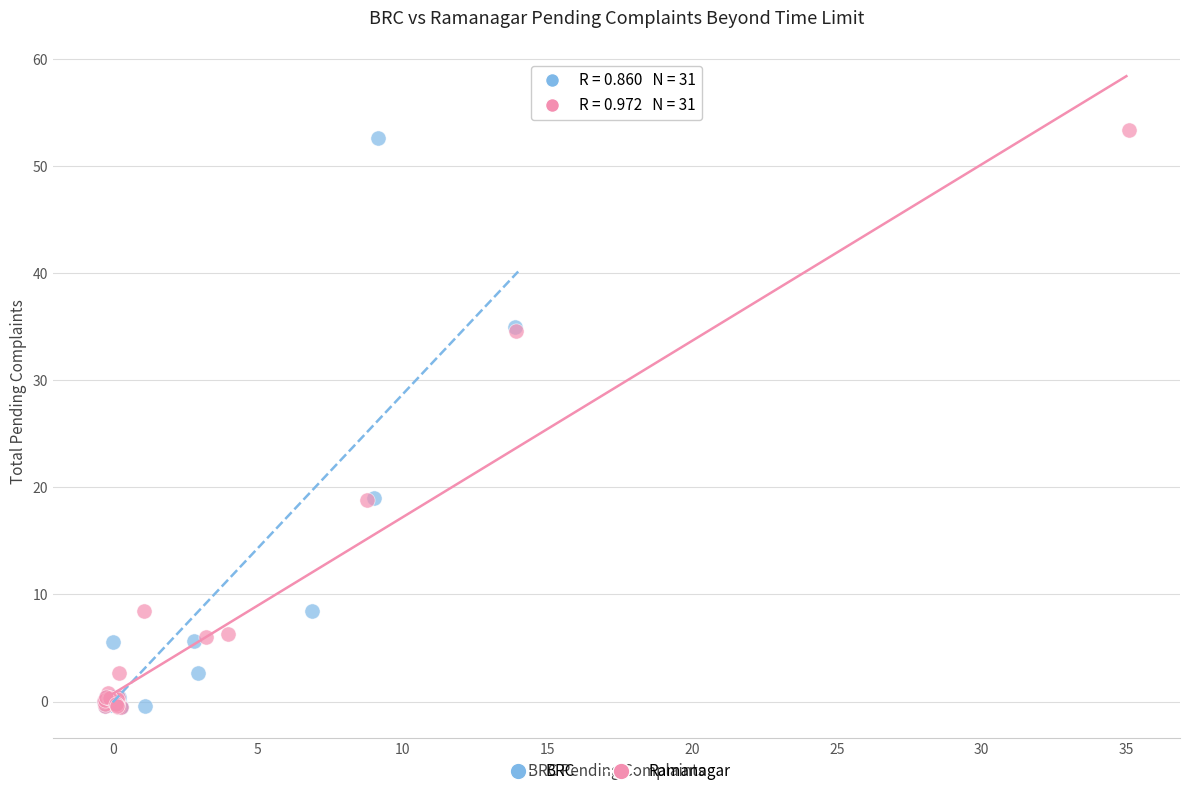

What are all the series names shown in the legend?

BRC, Ramanagar